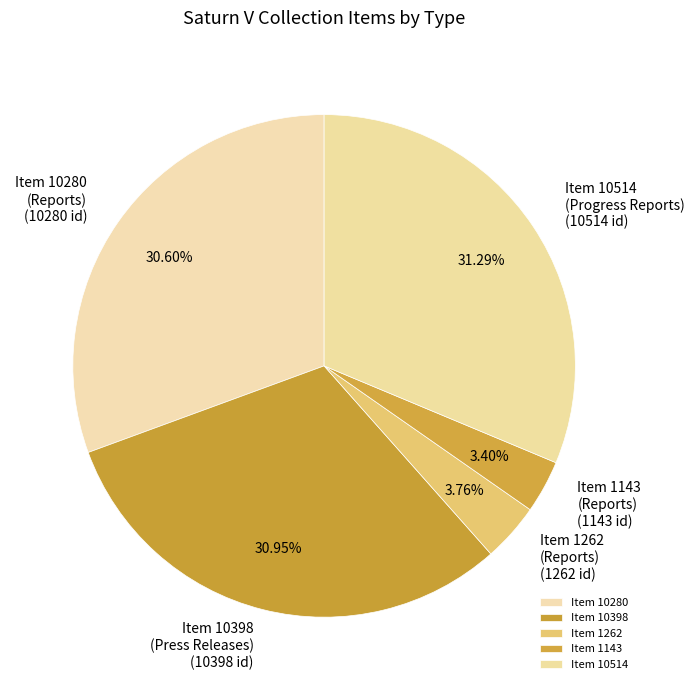

Is there a majority slice in this chart?

No